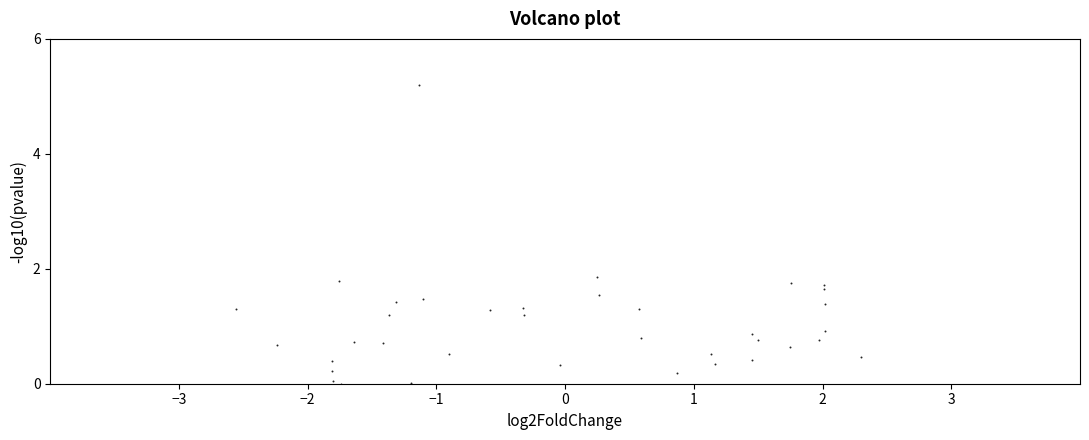

What Y value in the scatter plot is closest to 2?

1.9